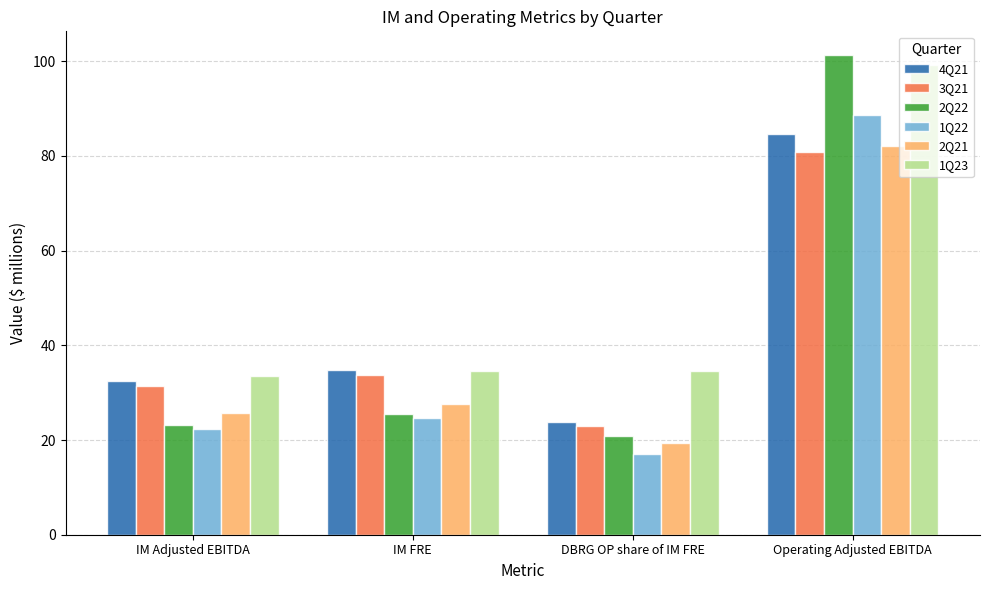

What is the label of the 1st bar from the right?

Operating Adjusted EBITDA